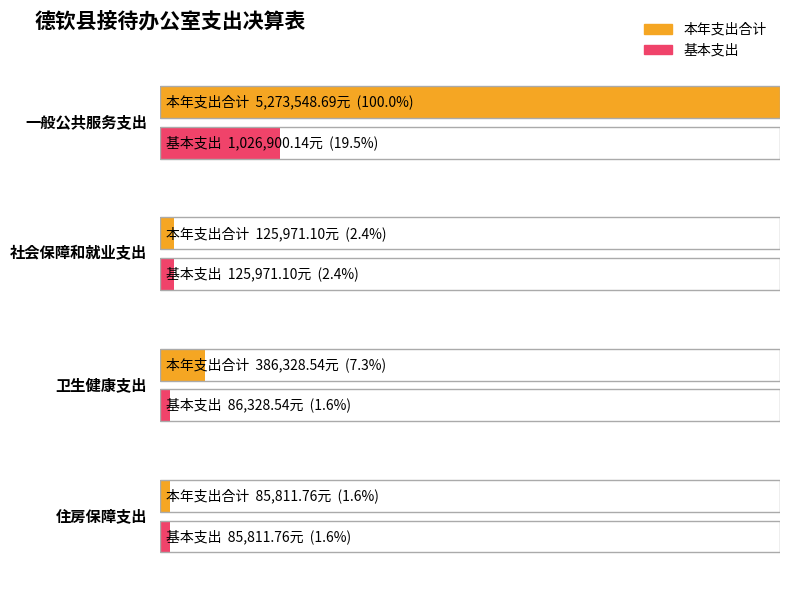

Which series changed the most between 一般公共服务支出 and 住房保障支出?

本年支出合计